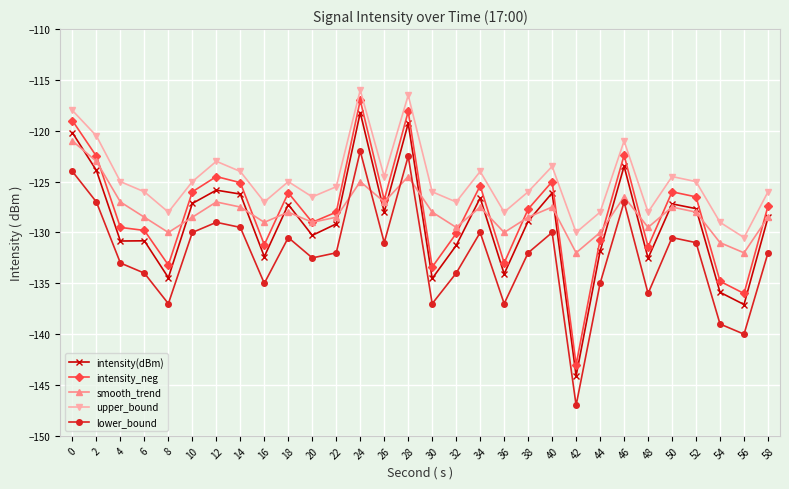

What is the value of the intensity_neg point at the 21st from the left?

-125.0